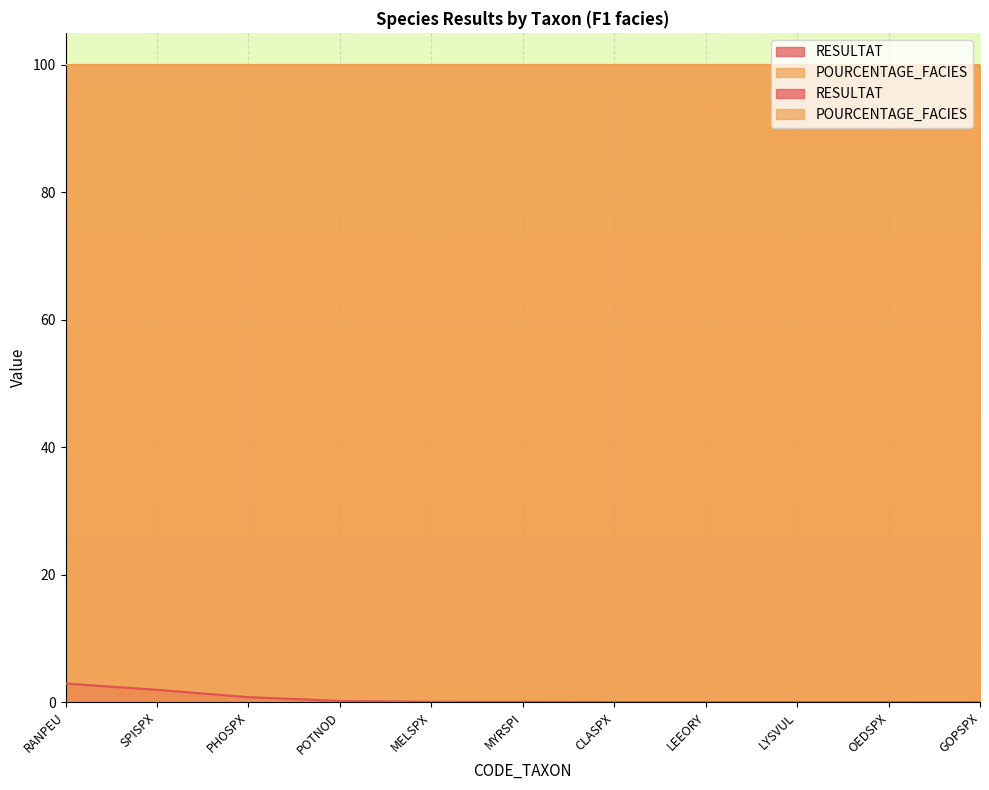

What is the maximum value shown in the chart?

2.9